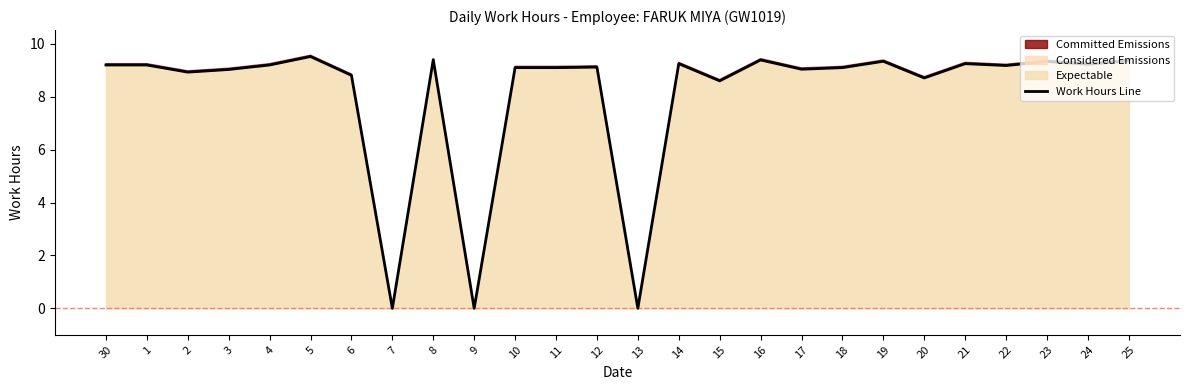

Between 17 and 10, which is larger?

10